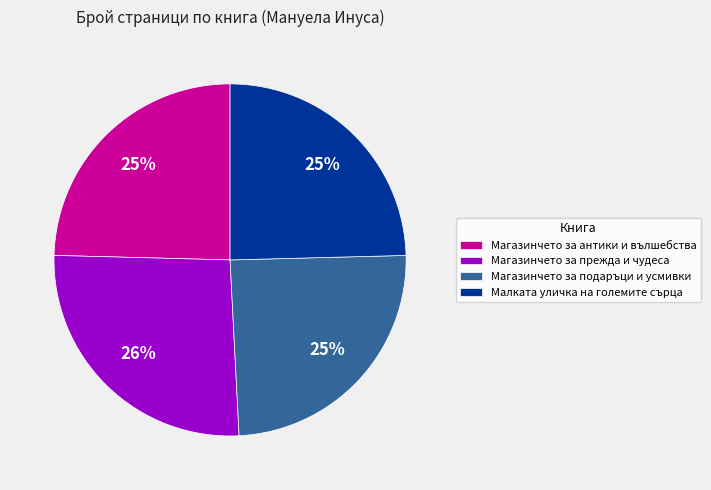

What percentage is the Магазинчето за прежда и чудеса slice, to the nearest percent?

26%